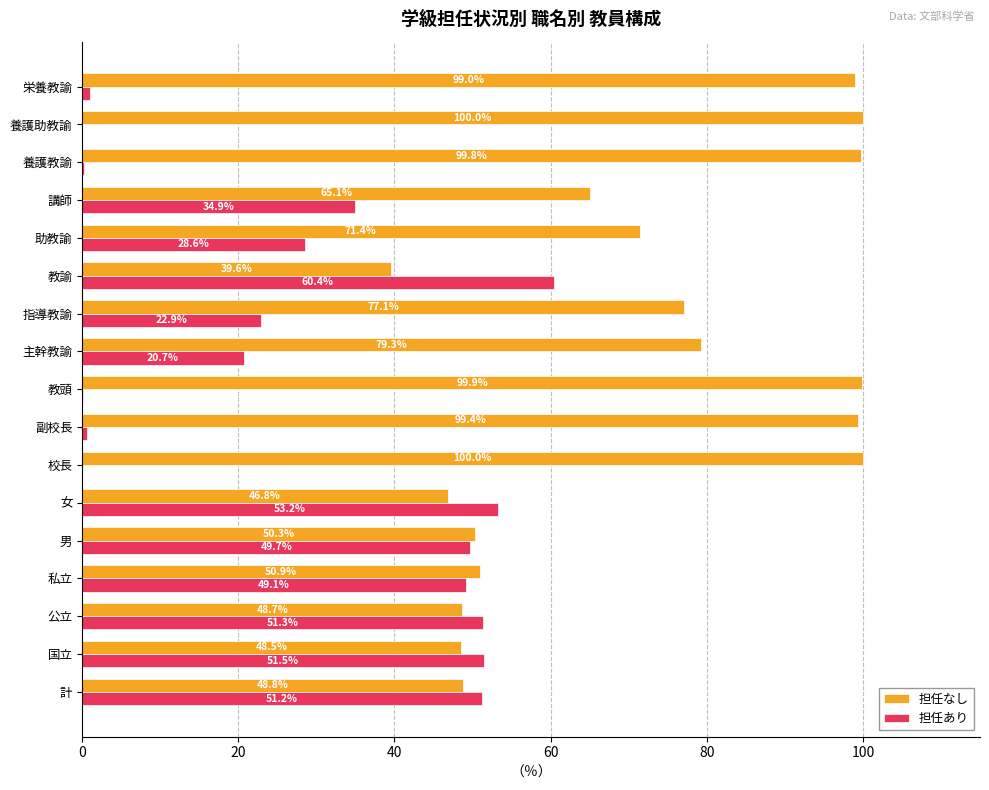

What is the total value across all series at 私立?

100.0